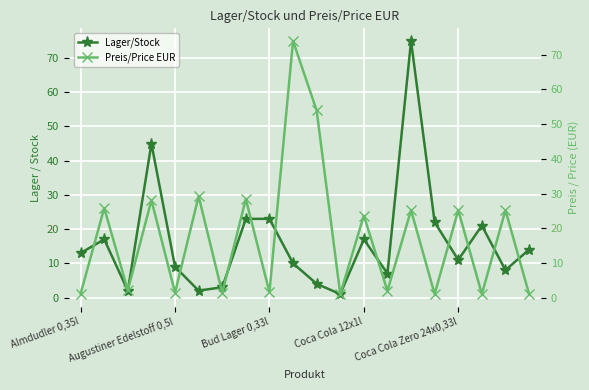

Reading left to right, what are all the values shown in this chart?

Lager/Stock: 13.0	17.0	2.0	45.0	9.0	2.0	3.0	23.0	23.0	10.0	4.0	1.0	17.0	7.0	75.0	22.0	11.0	21.0	8.0	14.0
Preis/Price EUR: 1.2	25.8	2.1	28.1	1.5	29.2	1.4	28.4	1.6	73.9	53.9	1.1	23.6	2.0	25.2	1.1	25.2	1.1	25.2	1.1